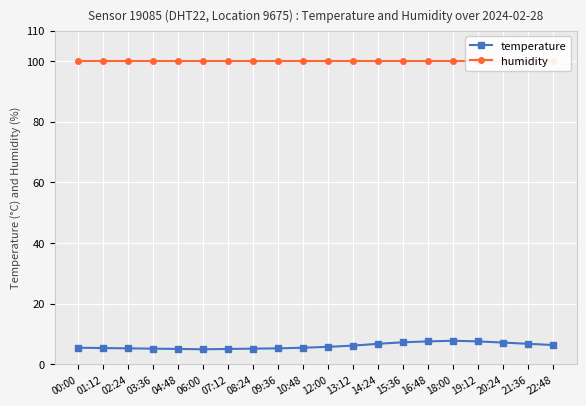

What is the total value across all series at 10:48?

105.4